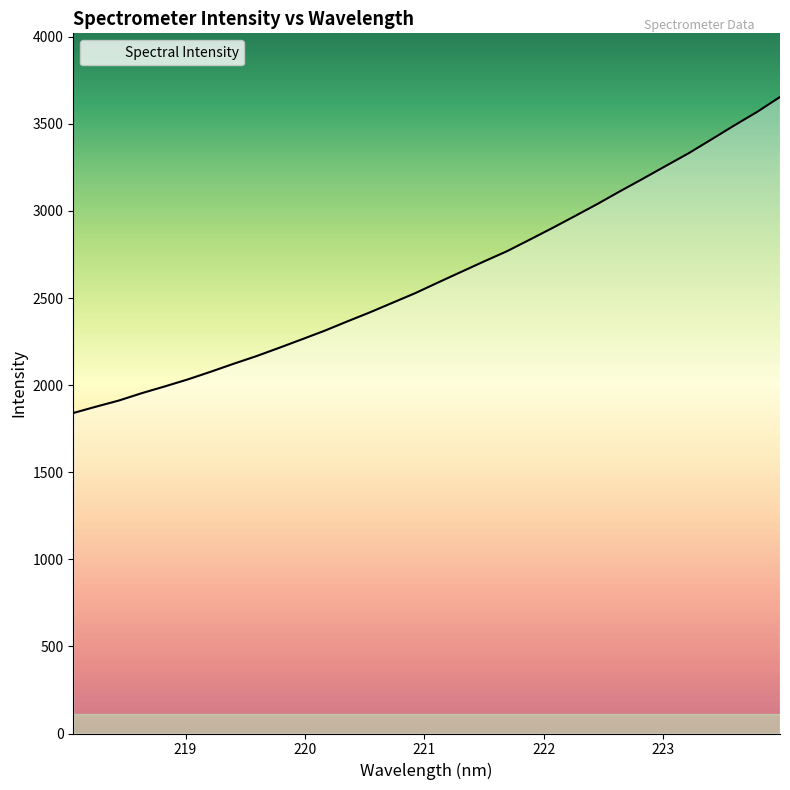

What is the greatest value displayed?

3654.4